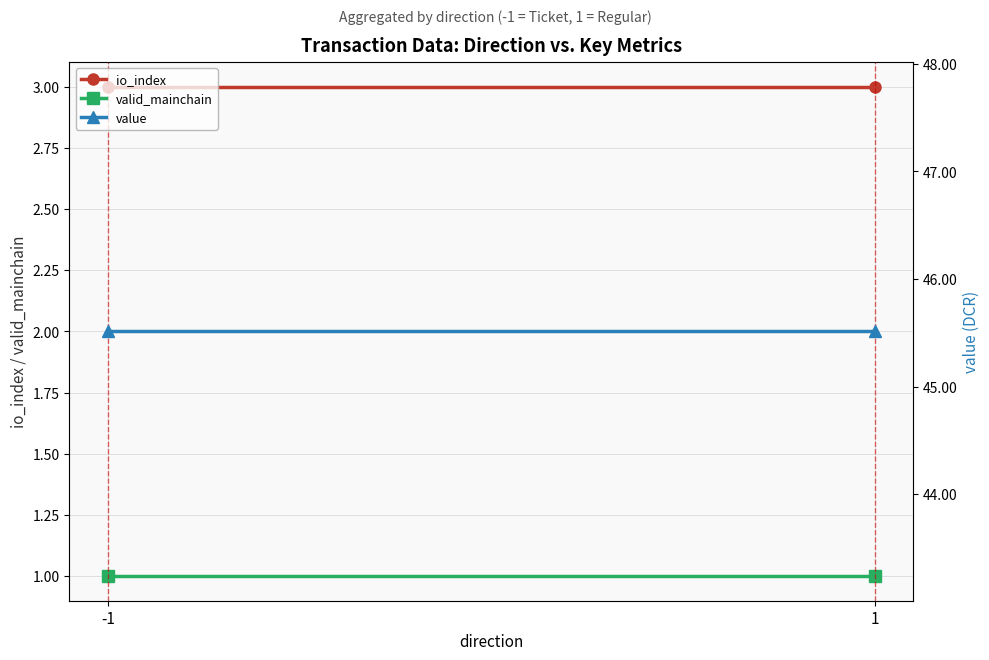

Rank the categories by io_index value from highest to lowest.

-1, 1